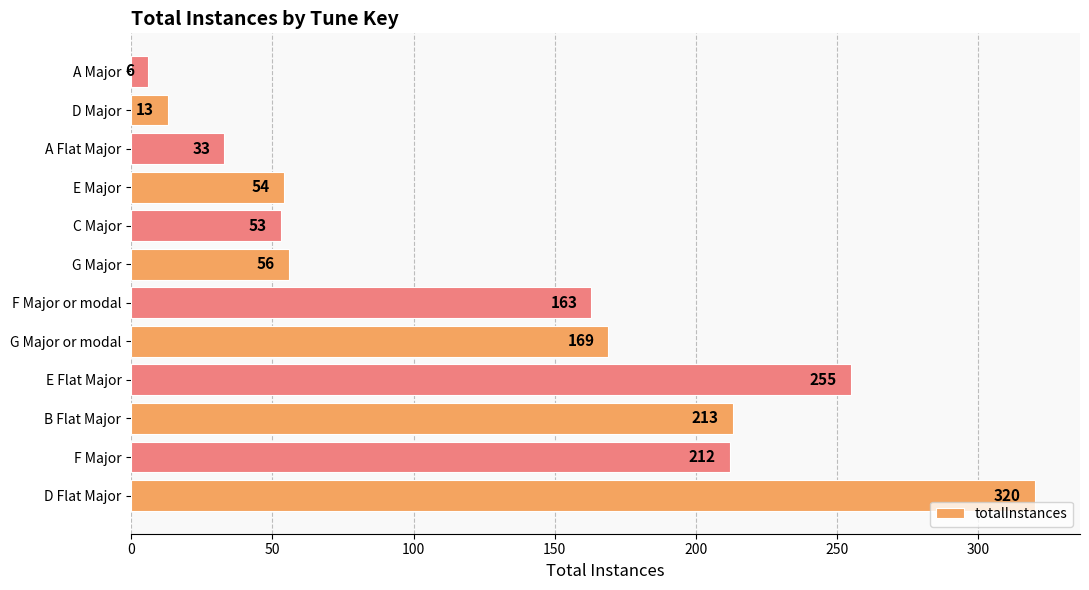

What is the smallest value displayed?

6